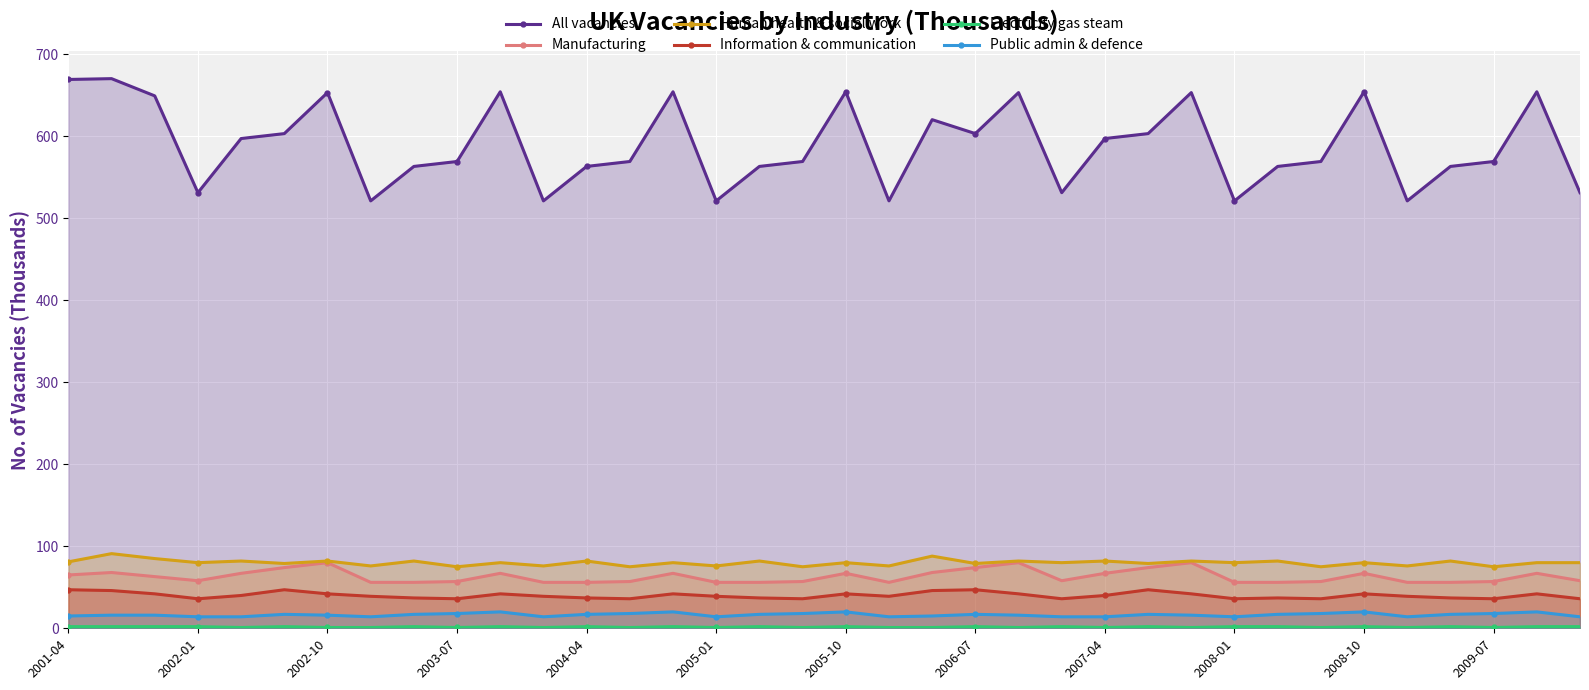

True or false: Human health & social work has more than 2 interior local peaks.

True